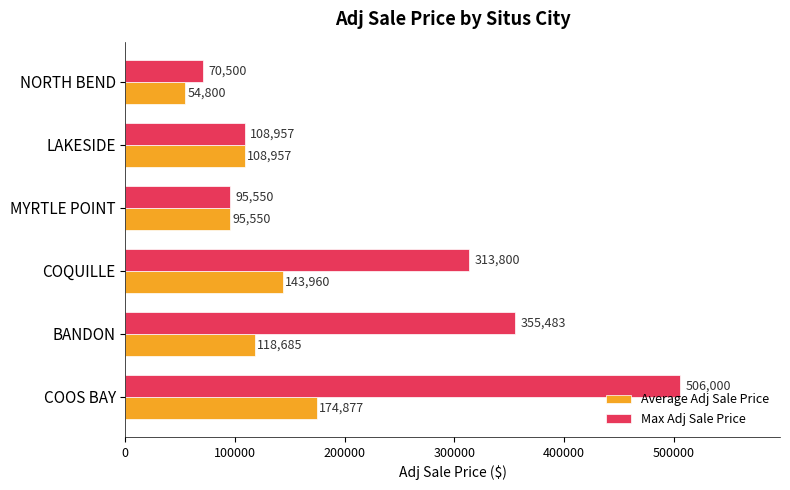

How many categories are shown in the chart?

6